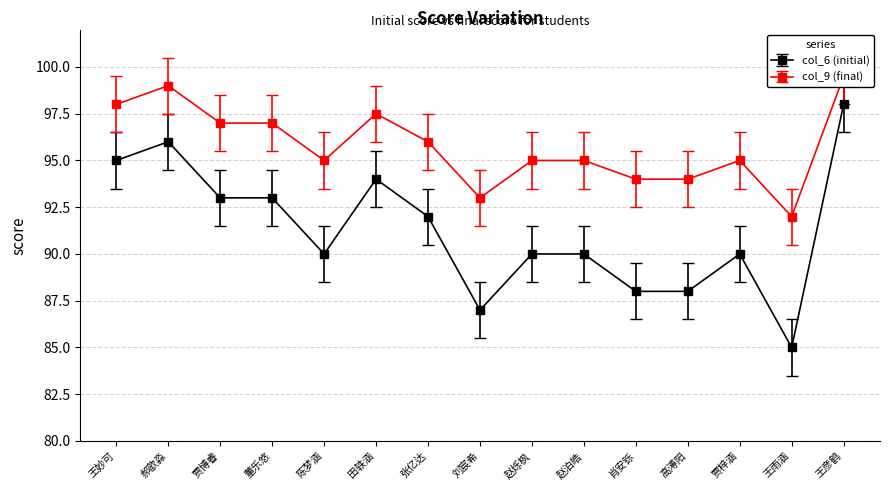

The value of col_9 at 贾博睿 is 135.0. True or false?

False